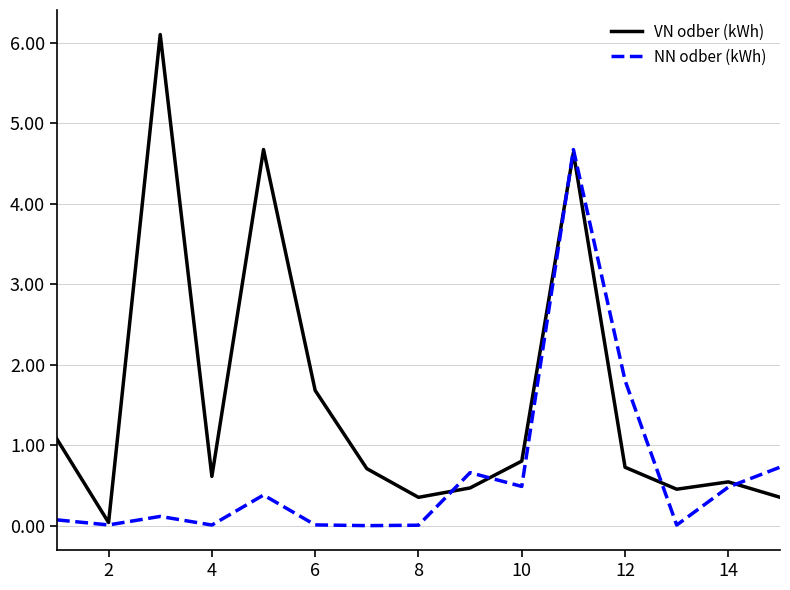

List the series in order of their peak value, lowest first.

NN odber (kWh), VN odber (kWh)